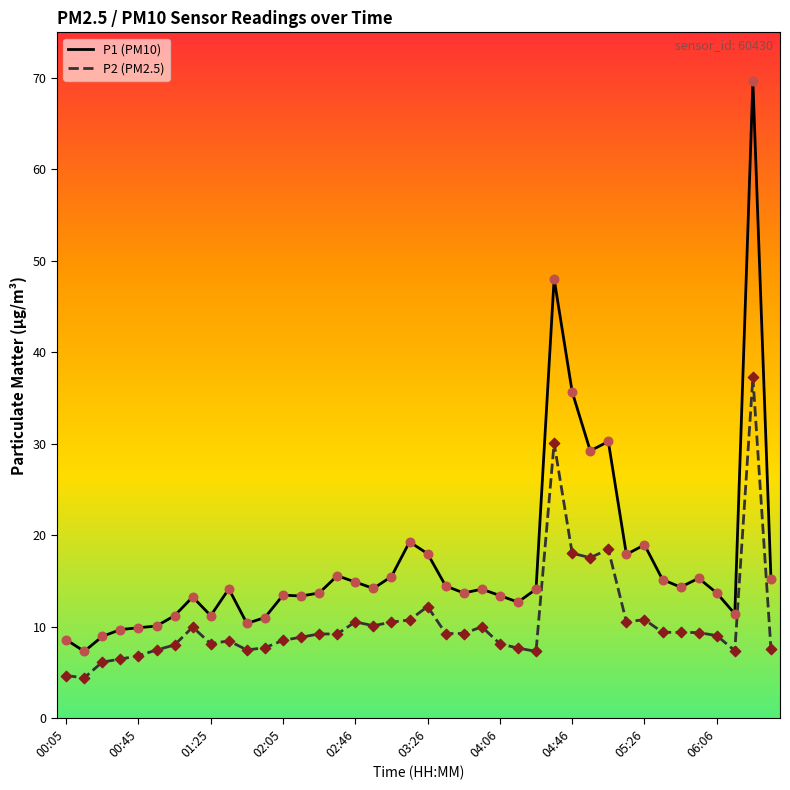

Which series has the largest range (max minus min)?

P1 (PM10)